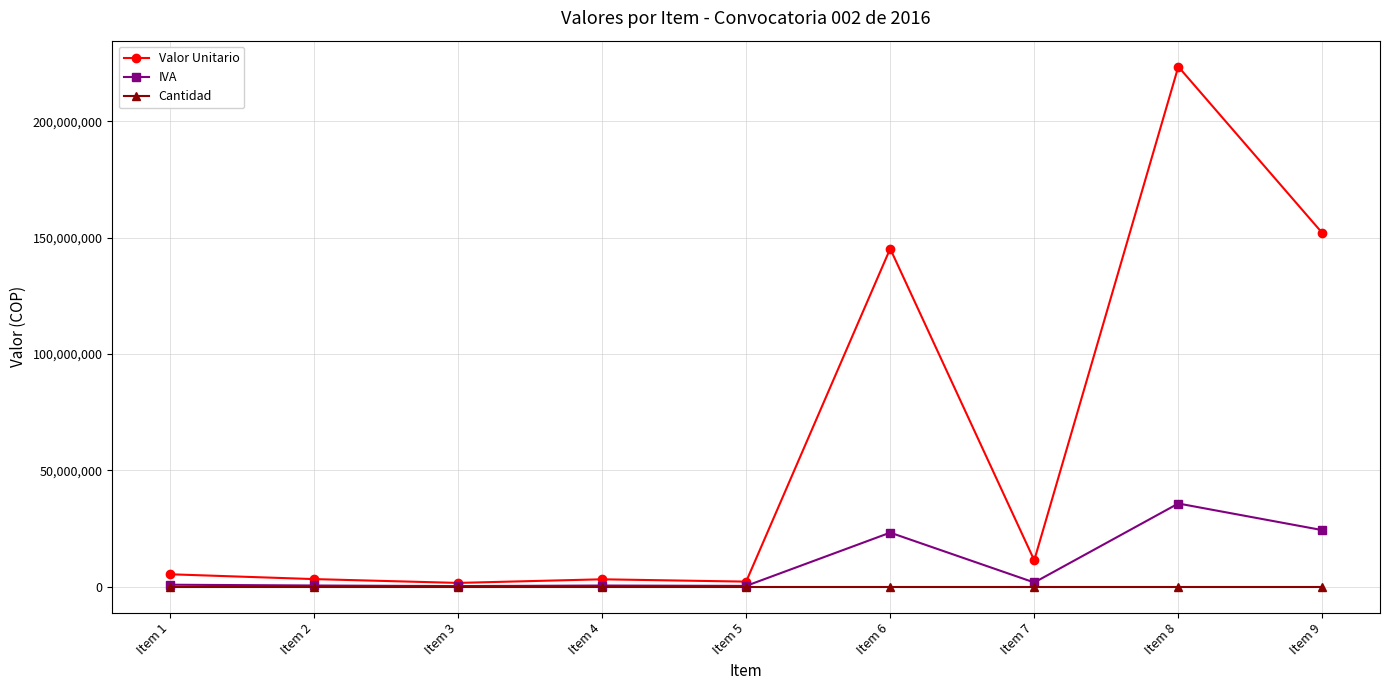

Count the number of data series in this chart.

3